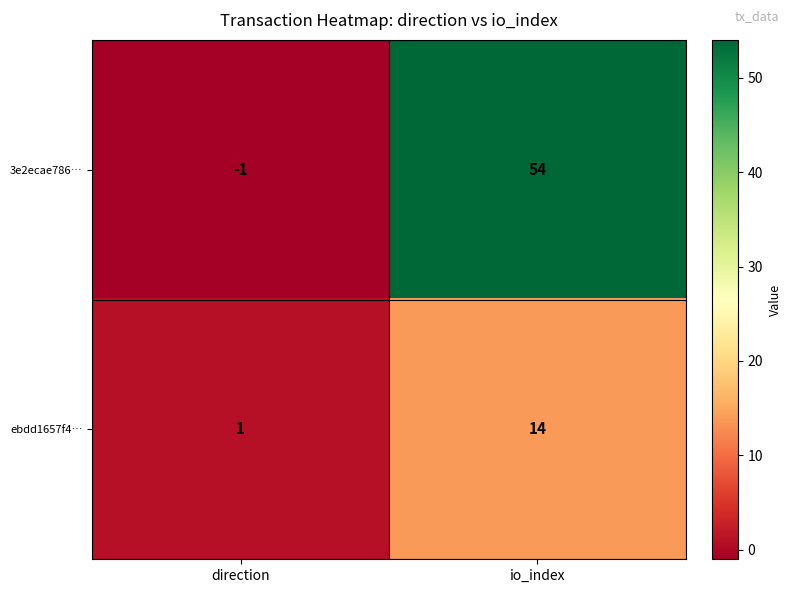

Reading right to left, list all the values displayed in this chart.

3e2ecae786…: 54	-1
ebdd1657f4…: 14	1